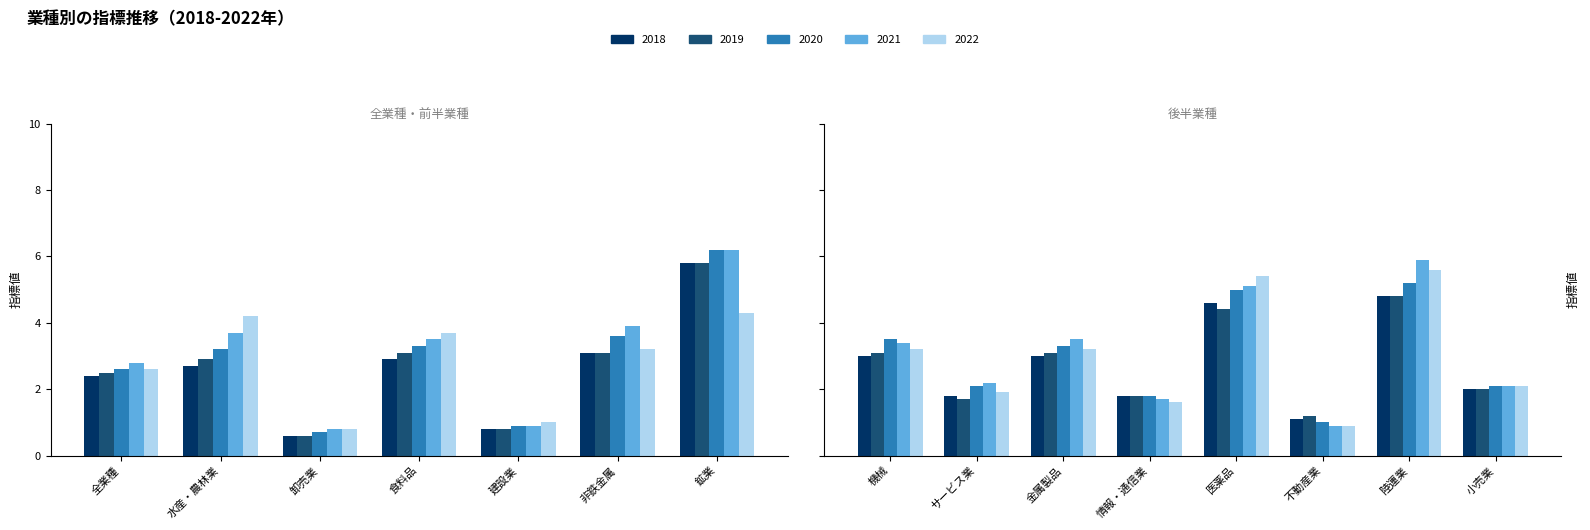

List the series in order of their peak value, highest first.

2020, 2021, 2018, 2019, 2022